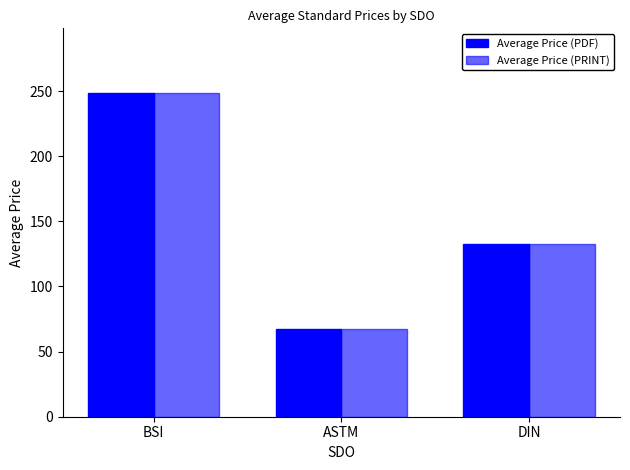

Where does the Average Price (PRINT) series first go above 132?

BSI